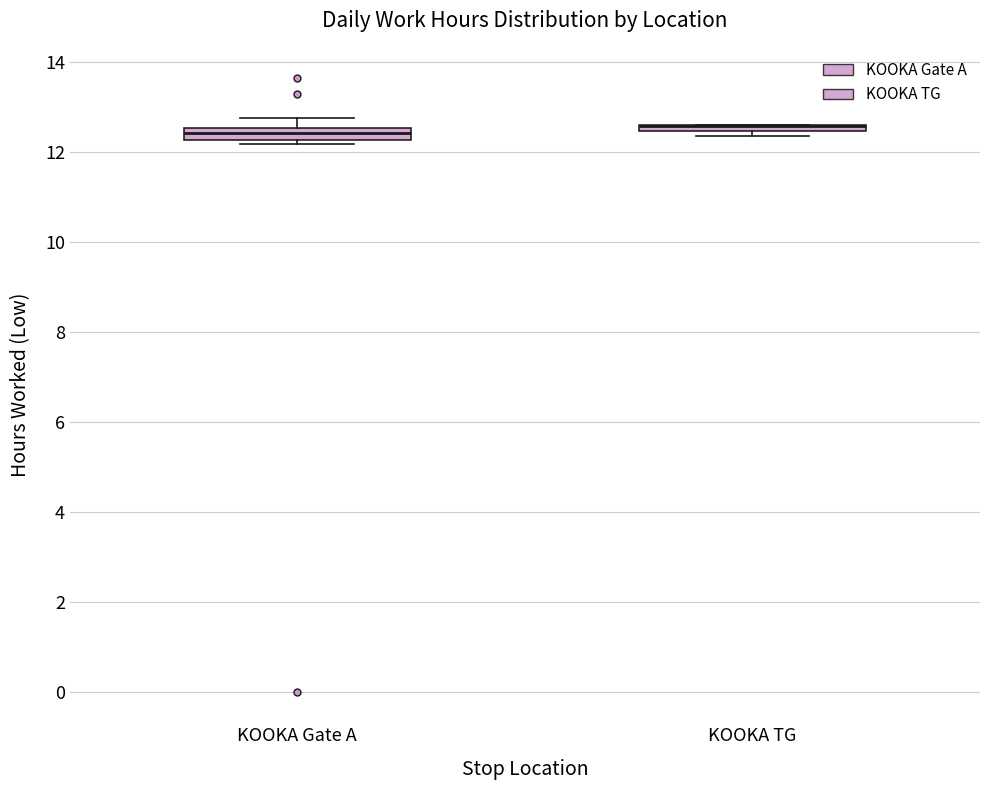

Where is the lower edge of the box for KOOKA Gate A on the y-axis? The values are not printed on the chart, so give them approximately, as read against the axis.

12.2